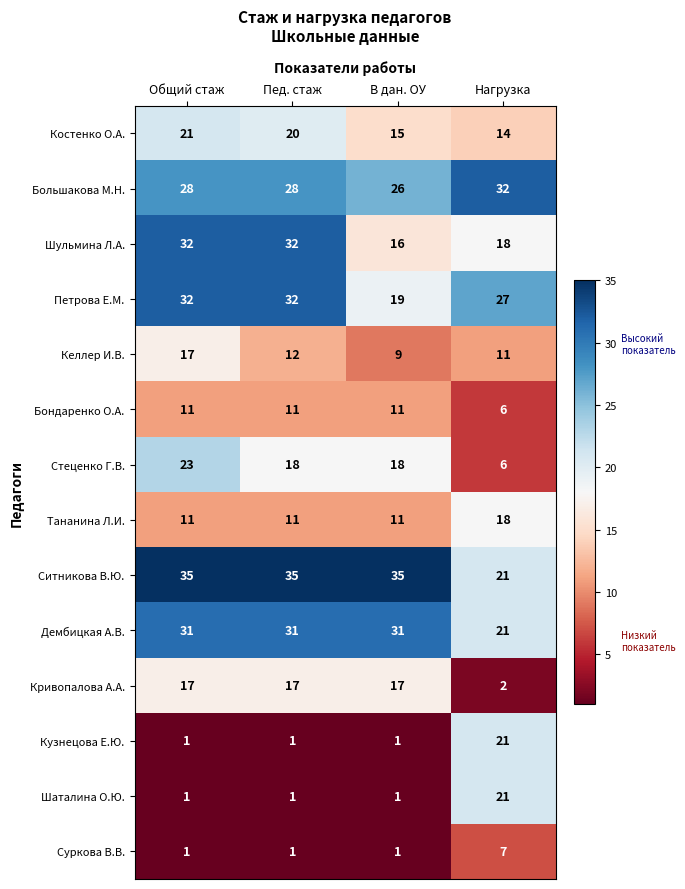

The value of Бондаренко О.А. at Пед. стаж is 3. True or false?

False